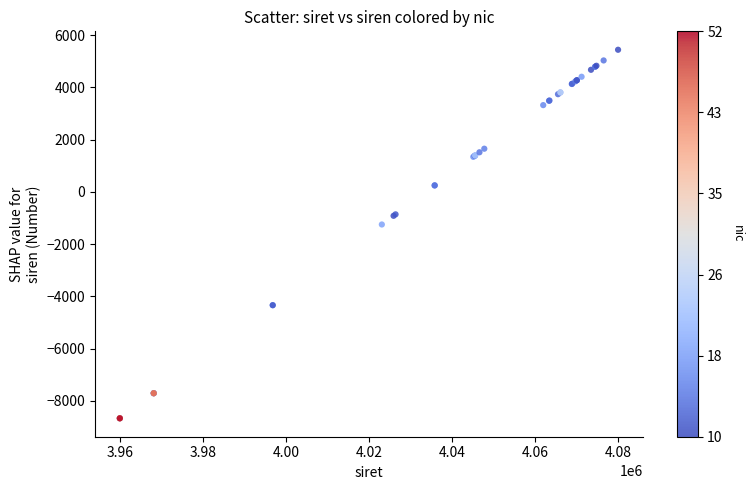

What Y value in the scatter plot is closest to -1613?

-1248.2